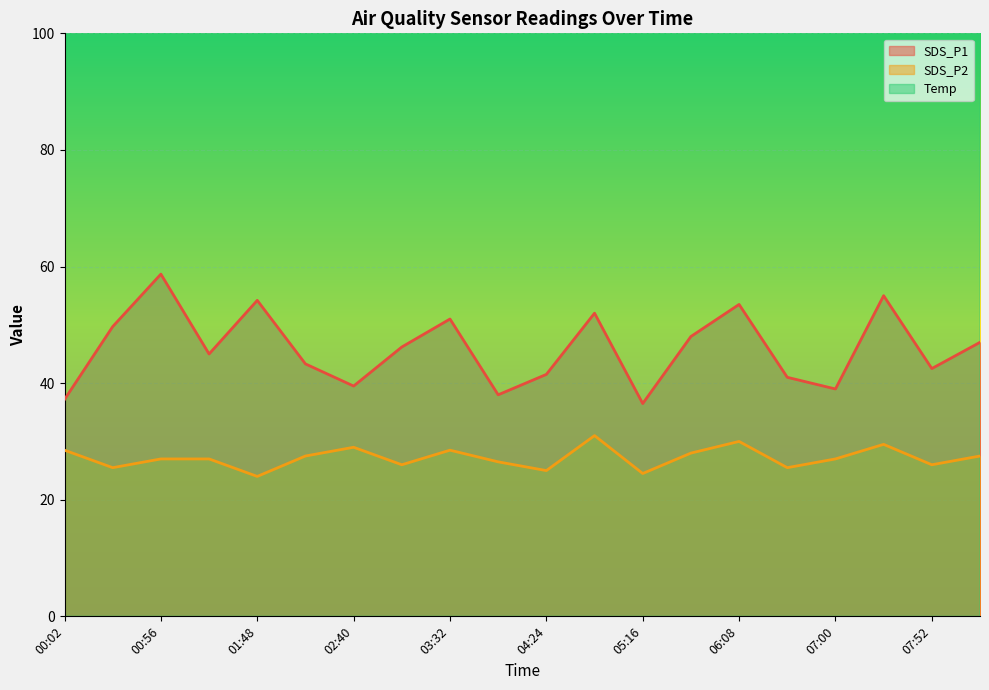

Where does the Temp series first go above 223?

00:02